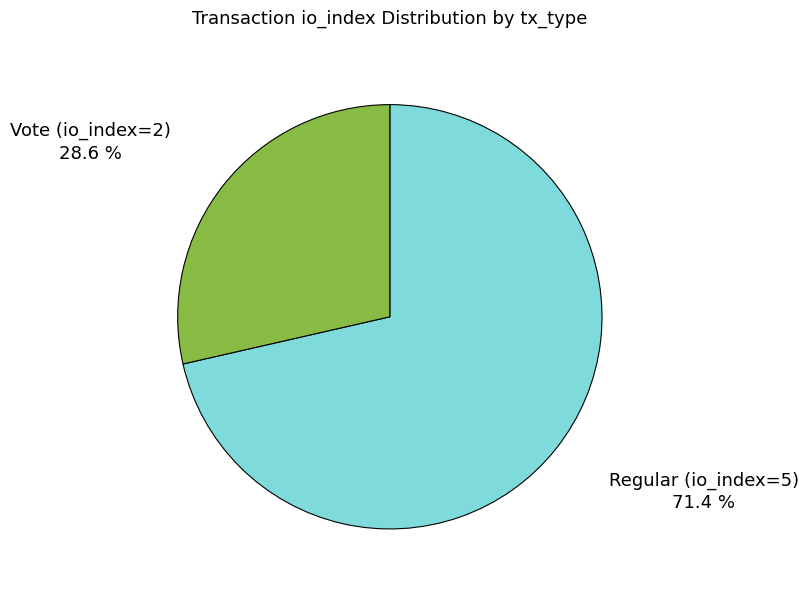

How many slices are in this pie chart?

2